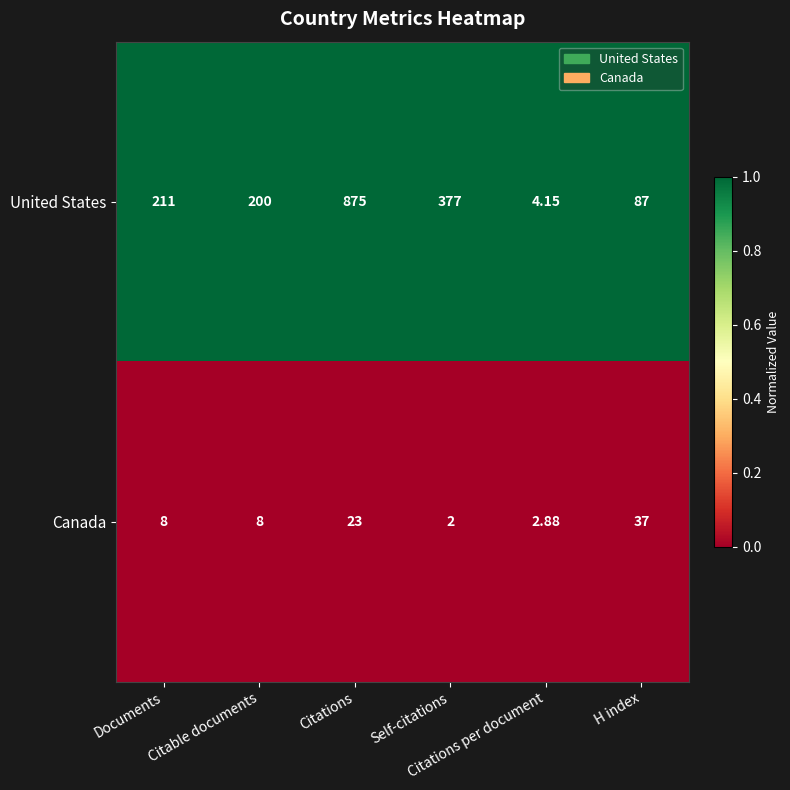

What is the spread (max minus min) of values at H index?

50.0